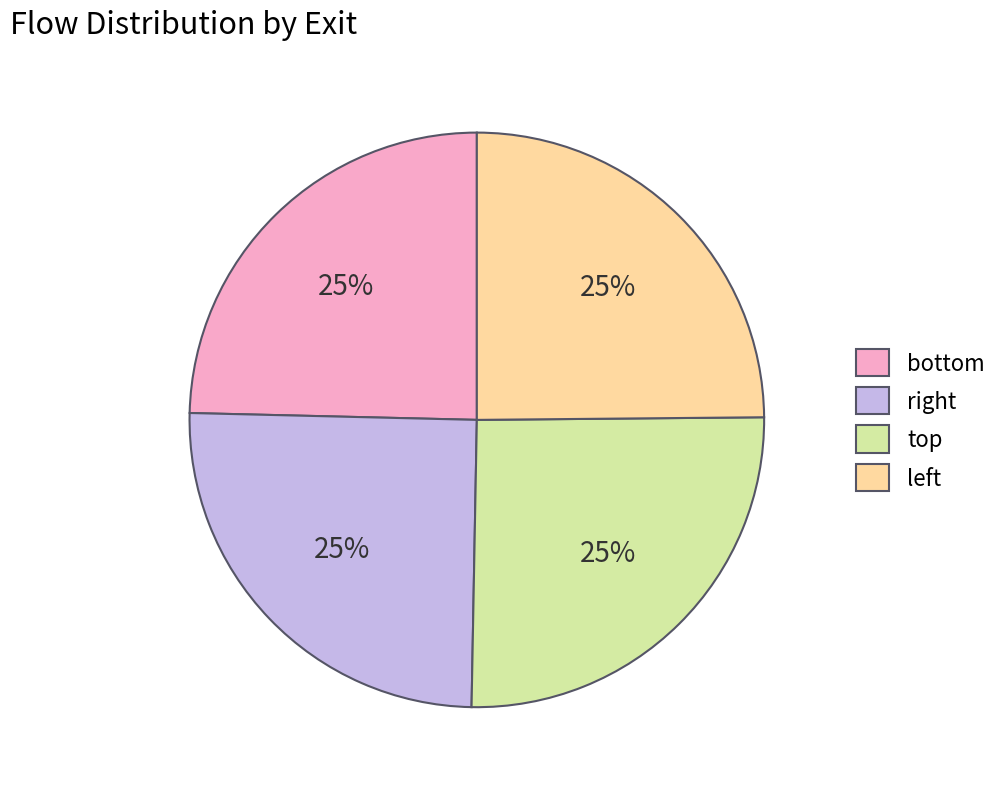

Does any single category account for the majority?

No